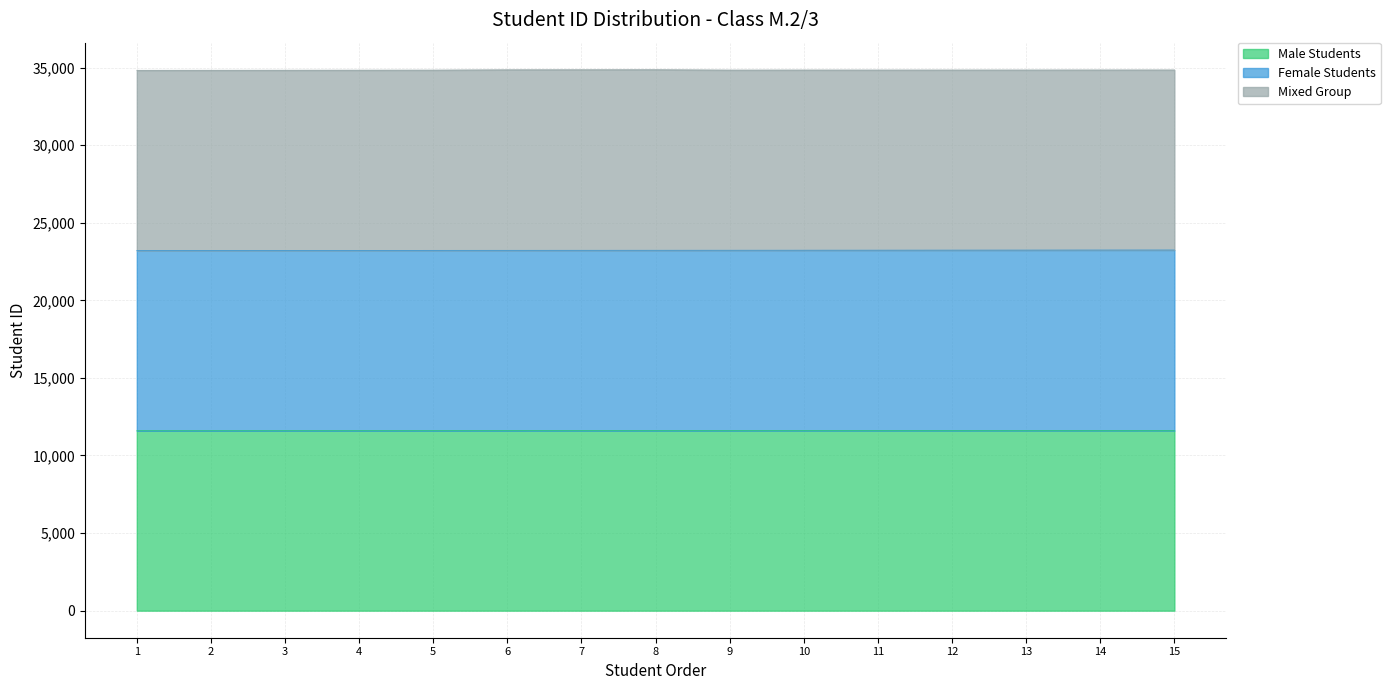

What value does the Male Students series have at 13, to the nearest 10?

11610